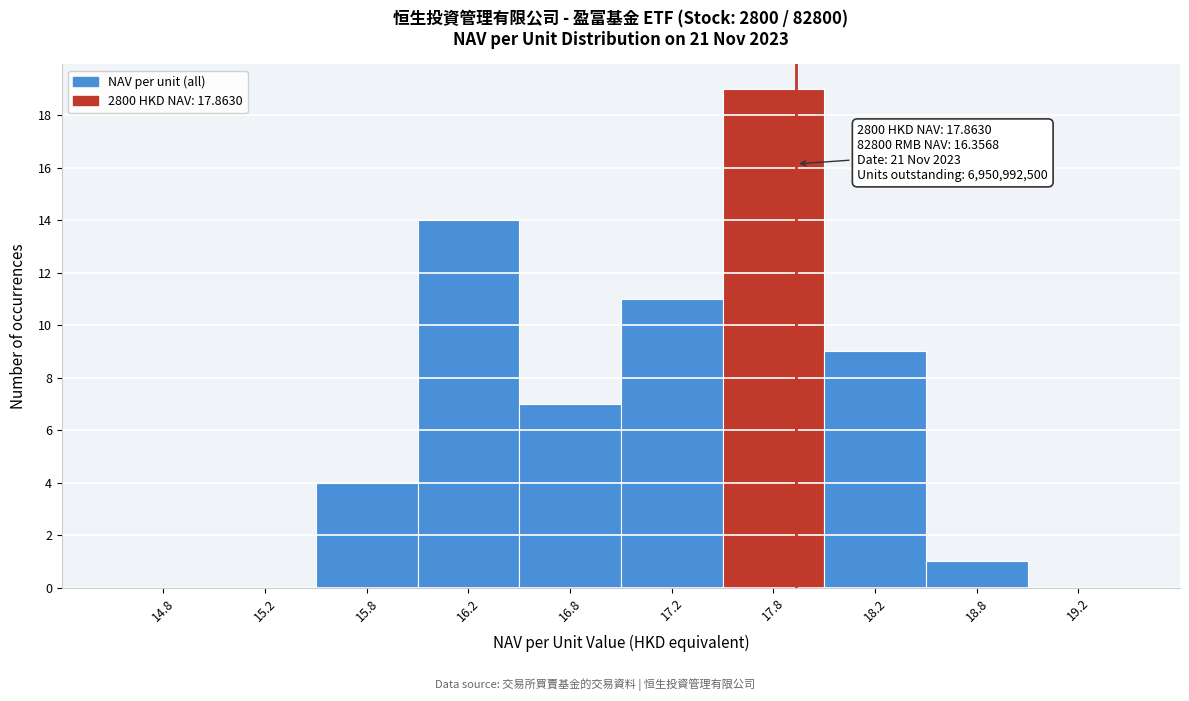

Over which range of the x-axis is the bar tallest?

17.5 to 18.0